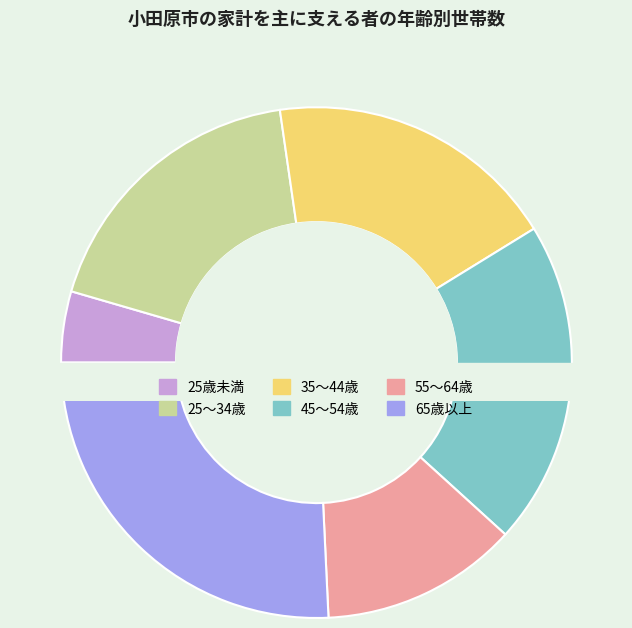

Is it true that 25～34歳 is 31% of the pie?

False